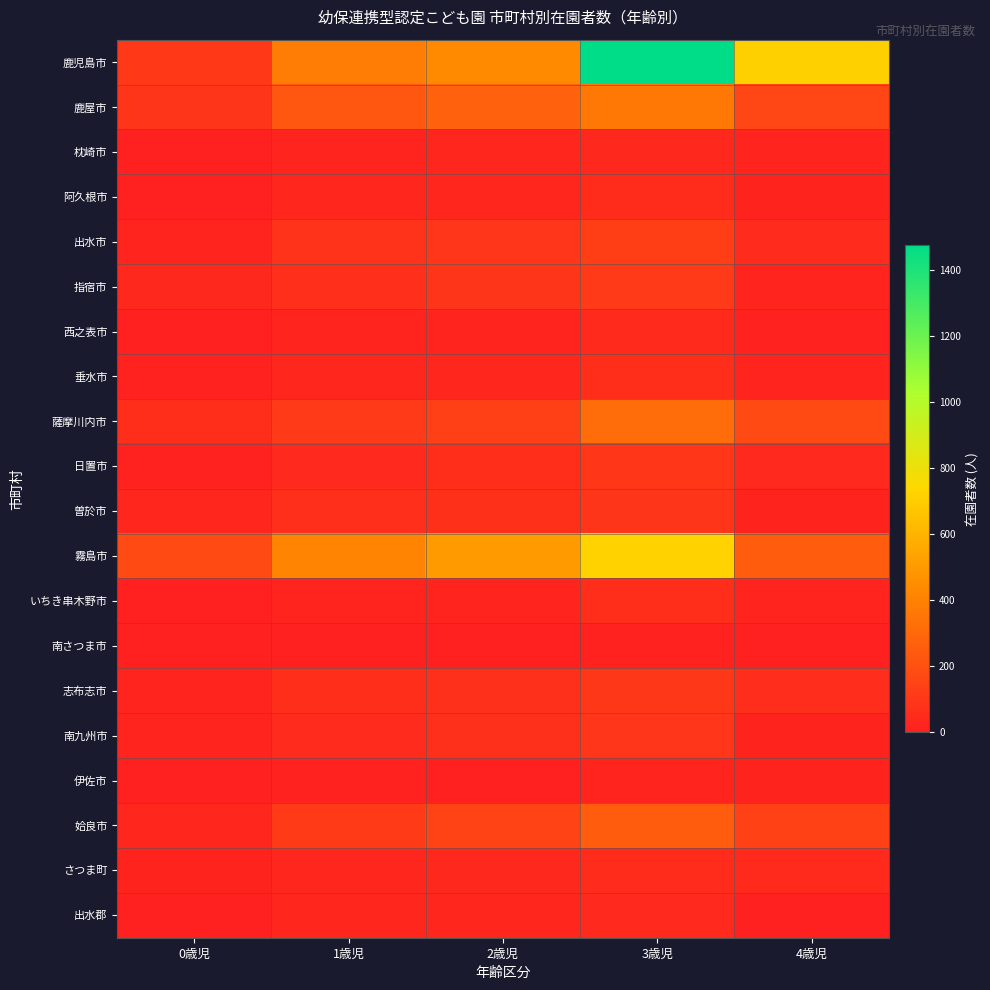

Which series has the largest total across all categories?

鹿児島市